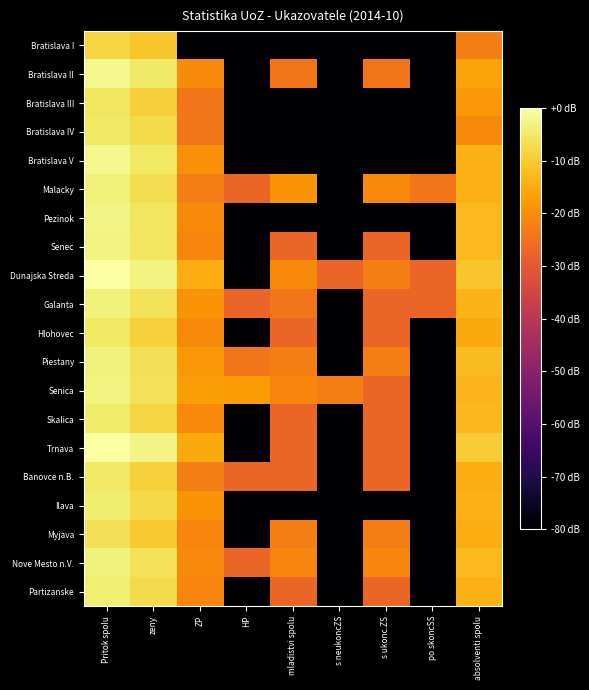

Reading left to right, list all the values displayed in this chart.

Bratislava I: Pritok spolu=-8.4	zeny=-10.7	ZP=-80.0	HP=-80.0	mladistvi spolu=-80.0	s neukoncZS=-80.0	s ukonc.ZS=-80.0	po skoncSS=-80.0	absolventi spolu=-22.6
Bratislava II: Pritok spolu=-2.1	zeny=-4.8	ZP=-20.4	HP=-80.0	mladistvi spolu=-24.3	s neukoncZS=-80.0	s ukonc.ZS=-24.3	po skoncSS=-80.0	absolventi spolu=-16.6
Bratislava III: Pritok spolu=-5.6	zeny=-9.3	ZP=-24.3	HP=-80.0	mladistvi spolu=-80.0	s neukoncZS=-80.0	s ukonc.ZS=-80.0	po skoncSS=-80.0	absolventi spolu=-18.3
Bratislava IV: Pritok spolu=-5.1	zeny=-7.4	ZP=-24.3	HP=-80.0	mladistvi spolu=-80.0	s neukoncZS=-80.0	s ukonc.ZS=-80.0	po skoncSS=-80.0	absolventi spolu=-20.4
Bratislava V: Pritok spolu=-2.1	zeny=-5.3	ZP=-19.6	HP=-80.0	mladistvi spolu=-80.0	s neukoncZS=-80.0	s ukonc.ZS=-80.0	po skoncSS=-80.0	absolventi spolu=-14.3
Malacky: Pritok spolu=-3.5	zeny=-6.7	ZP=-22.6	HP=-27.3	mladistvi spolu=-18.9	s neukoncZS=-80.0	s ukonc.ZS=-20.4	po skoncSS=-24.3	absolventi spolu=-13.9
Pezinok: Pritok spolu=-2.8	zeny=-5.6	ZP=-20.4	HP=-80.0	mladistvi spolu=-80.0	s neukoncZS=-80.0	s ukonc.ZS=-80.0	po skoncSS=-80.0	absolventi spolu=-12.6
Senec: Pritok spolu=-3.1	zeny=-5.5	ZP=-21.3	HP=-80.0	mladistvi spolu=-27.3	s neukoncZS=-80.0	s ukonc.ZS=-27.3	po skoncSS=-80.0	absolventi spolu=-12.7
Dunajska Streda: Pritok spolu=0.0	zeny=-3.1	ZP=-14.8	HP=-80.0	mladistvi spolu=-20.4	s neukoncZS=-27.3	s ukonc.ZS=-22.6	po skoncSS=-27.3	absolventi spolu=-10.9
Galanta: Pritok spolu=-3.3	zeny=-6.1	ZP=-18.9	HP=-27.3	mladistvi spolu=-24.3	s neukoncZS=-80.0	s ukonc.ZS=-27.3	po skoncSS=-27.3	absolventi spolu=-13.7
Hlohovec: Pritok spolu=-5.0	zeny=-8.9	ZP=-20.4	HP=-80.0	mladistvi spolu=-27.3	s neukoncZS=-80.0	s ukonc.ZS=-27.3	po skoncSS=-80.0	absolventi spolu=-15.3
Piestany: Pritok spolu=-3.3	zeny=-6.5	ZP=-18.3	HP=-24.3	mladistvi spolu=-22.6	s neukoncZS=-80.0	s ukonc.ZS=-22.6	po skoncSS=-80.0	absolventi spolu=-12.3
Senica: Pritok spolu=-2.8	zeny=-6.0	ZP=-16.9	HP=-17.8	mladistvi spolu=-21.3	s neukoncZS=-22.6	s ukonc.ZS=-27.3	po skoncSS=-80.0	absolventi spolu=-13.4
Skalica: Pritok spolu=-4.6	zeny=-8.3	ZP=-20.4	HP=-80.0	mladistvi spolu=-27.3	s neukoncZS=-80.0	s ukonc.ZS=-27.3	po skoncSS=-80.0	absolventi spolu=-12.9
Trnava: Pritok spolu=-0.2	zeny=-2.7	ZP=-15.3	HP=-80.0	mladistvi spolu=-27.3	s neukoncZS=-80.0	s ukonc.ZS=-27.3	po skoncSS=-80.0	absolventi spolu=-9.9
Banovce n.B.: Pritok spolu=-5.3	zeny=-9.0	ZP=-22.6	HP=-27.3	mladistvi spolu=-27.3	s neukoncZS=-80.0	s ukonc.ZS=-27.3	po skoncSS=-80.0	absolventi spolu=-14.8
Ilava: Pritok spolu=-4.1	zeny=-7.5	ZP=-18.9	HP=-80.0	mladistvi spolu=-80.0	s neukoncZS=-80.0	s ukonc.ZS=-80.0	po skoncSS=-80.0	absolventi spolu=-13.9
Myjava: Pritok spolu=-6.6	zeny=-10.0	ZP=-21.3	HP=-80.0	mladistvi spolu=-22.6	s neukoncZS=-80.0	s ukonc.ZS=-22.6	po skoncSS=-80.0	absolventi spolu=-14.8
Nove Mesto n.V.: Pritok spolu=-3.1	zeny=-6.2	ZP=-20.4	HP=-27.3	mladistvi spolu=-21.3	s neukoncZS=-80.0	s ukonc.ZS=-21.3	po skoncSS=-80.0	absolventi spolu=-12.7
Partizanske: Pritok spolu=-4.0	zeny=-7.4	ZP=-21.3	HP=-80.0	mladistvi spolu=-27.3	s neukoncZS=-80.0	s ukonc.ZS=-27.3	po skoncSS=-80.0	absolventi spolu=-14.3